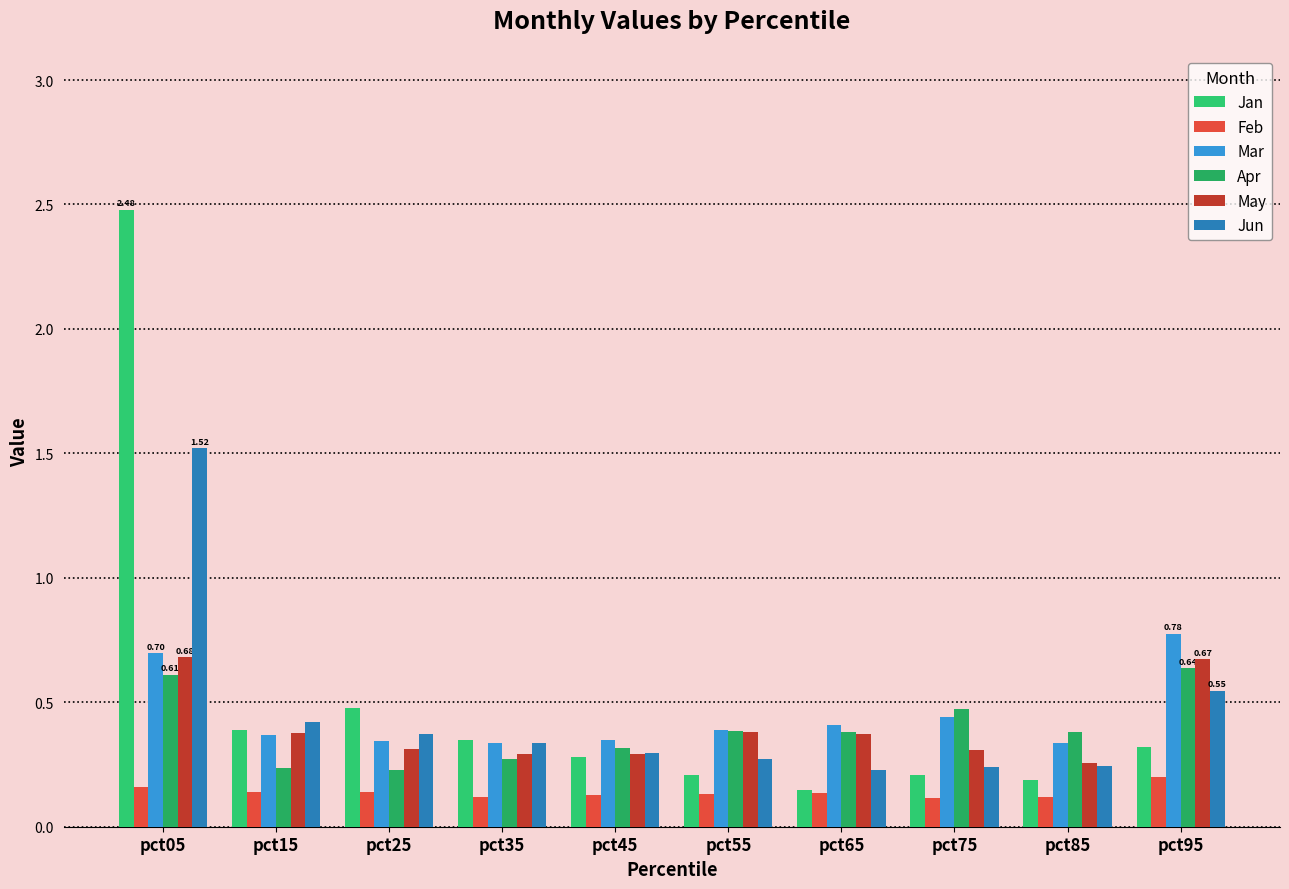

Rank the categories by Feb value from highest to lowest.

pct95, pct05, pct25, pct15, pct65, pct55, pct45, pct35, pct85, pct75